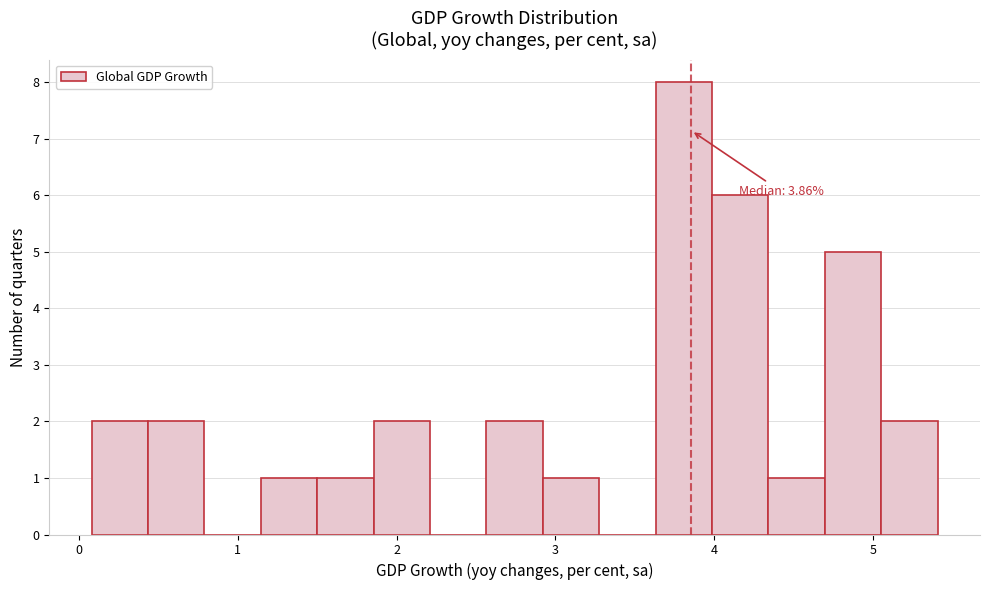

Read against the x-axis, roughly where is the centre of the tallest bar?

3.8